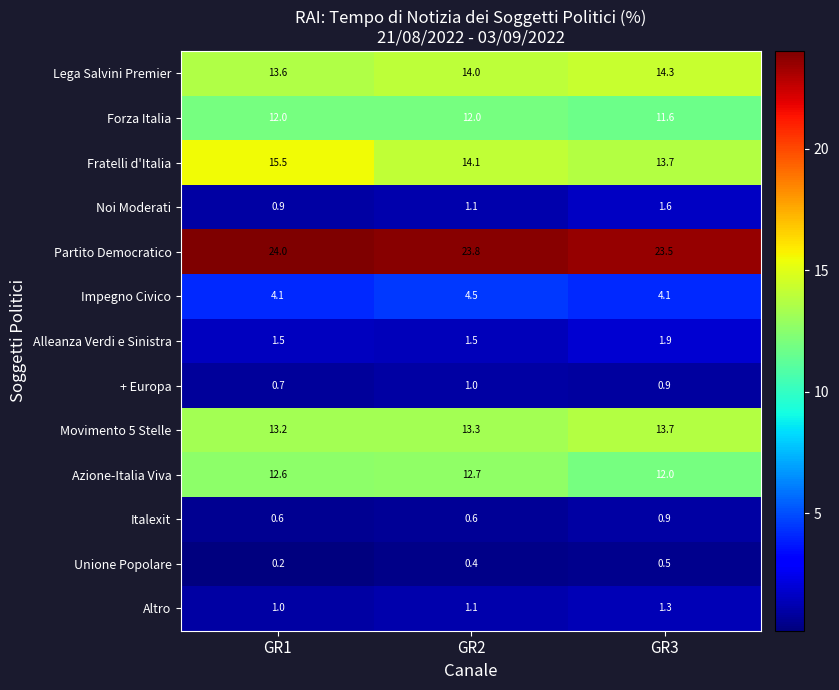

At which category does the chart reach its peak across all series?

GR1